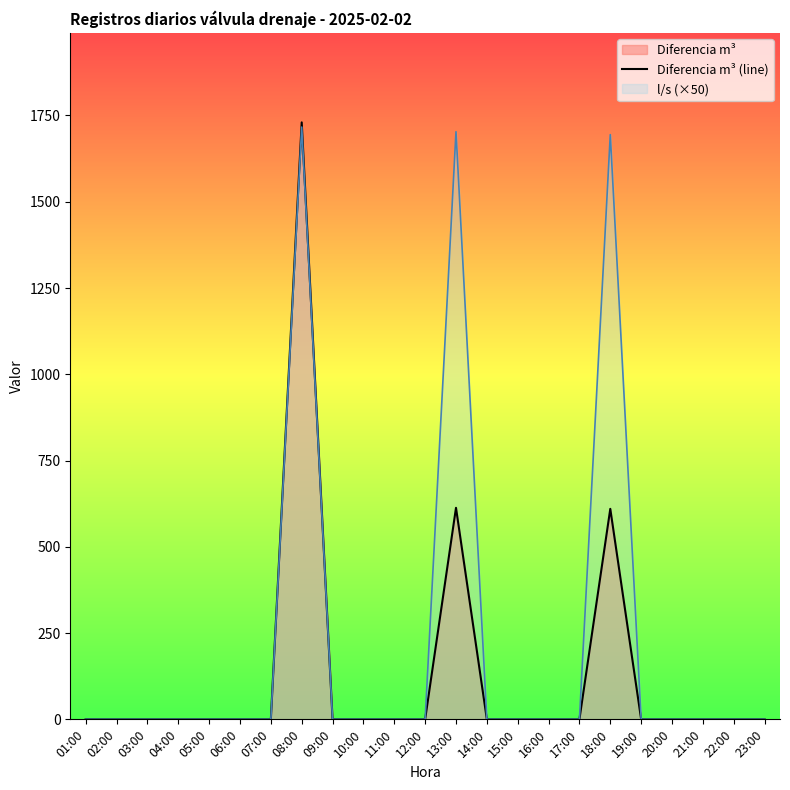

List the labels in order of value, largest first.

08:00, 13:00, 18:00, 01:00, 02:00, 03:00, 04:00, 05:00, 06:00, 07:00, 09:00, 10:00, 11:00, 12:00, 14:00, 15:00, 16:00, 17:00, 19:00, 20:00, 21:00, 22:00, 23:00